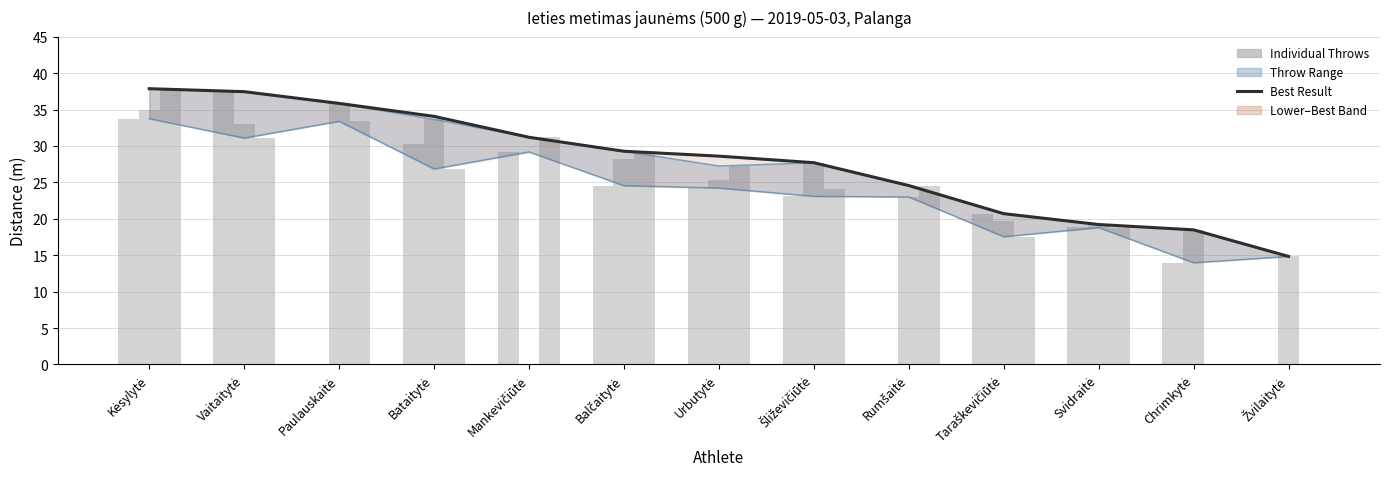

At which category is the sum across all series the highest?

Kėsylytė